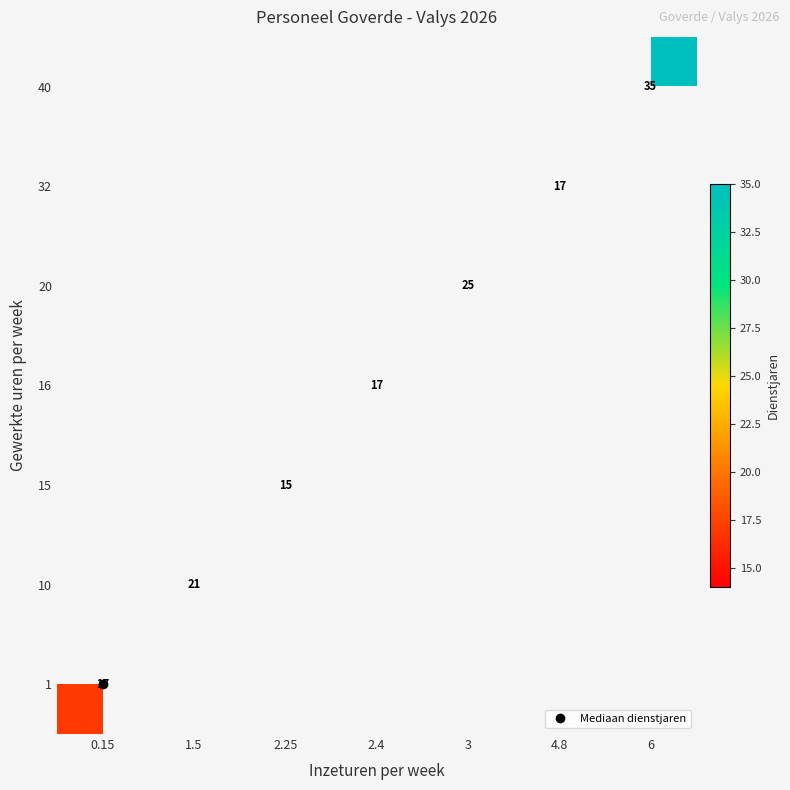

Which label corresponds to the largest value in the chart?

6